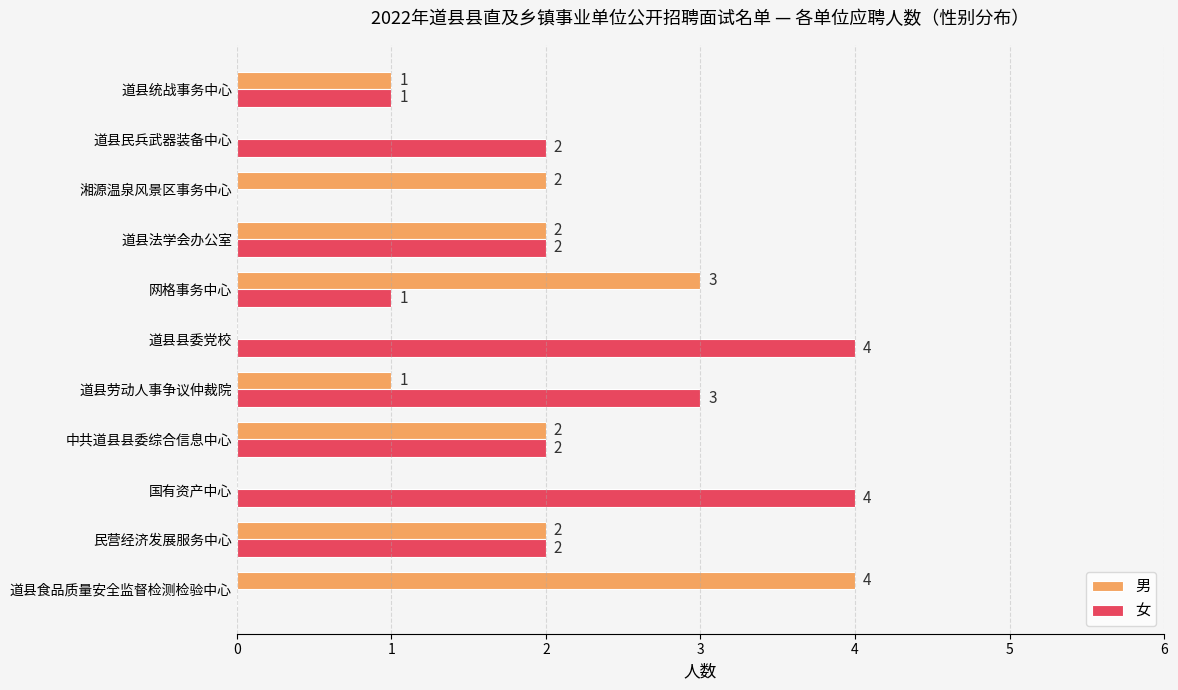

Is it true that 男 equals 0 at 道县县委党校?

True